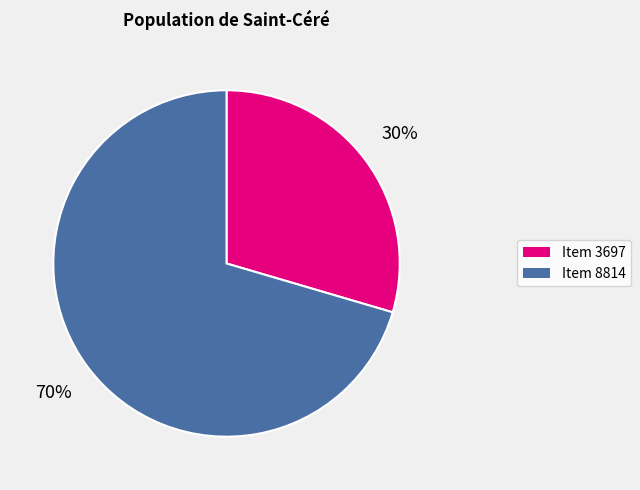

Is it true that Item 8814 is 78% of the pie?

False